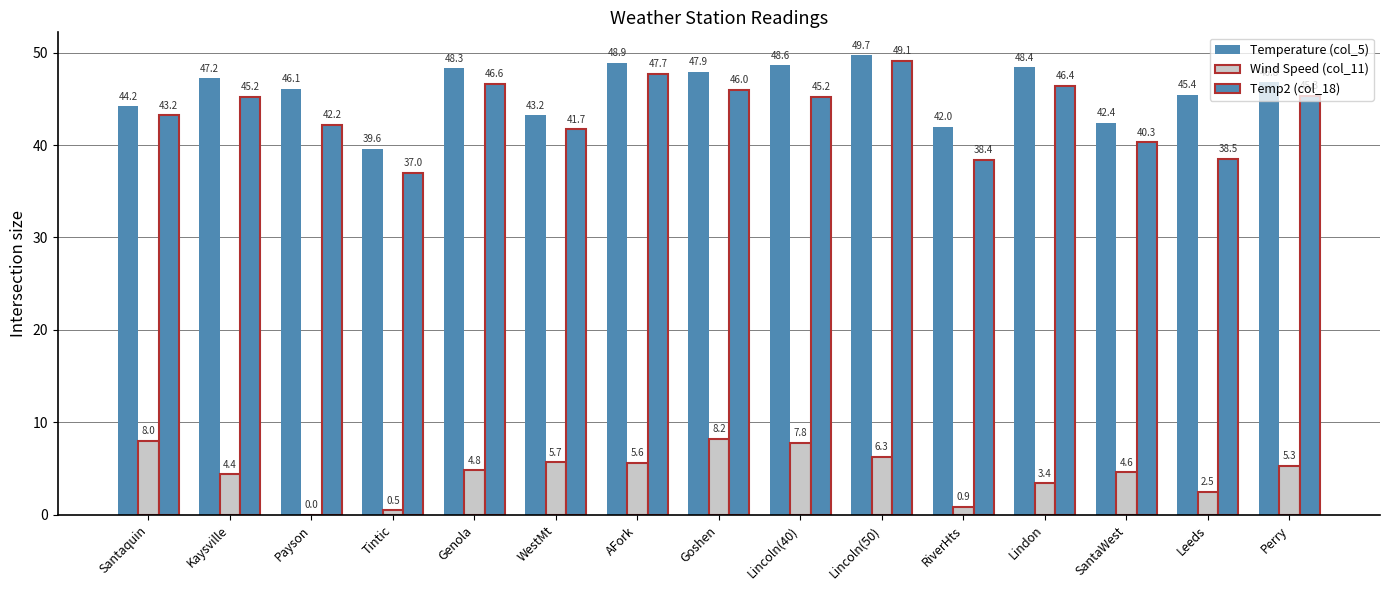

True or false: Temp2 (col_18) has a value of 38.5 at Leeds.

True